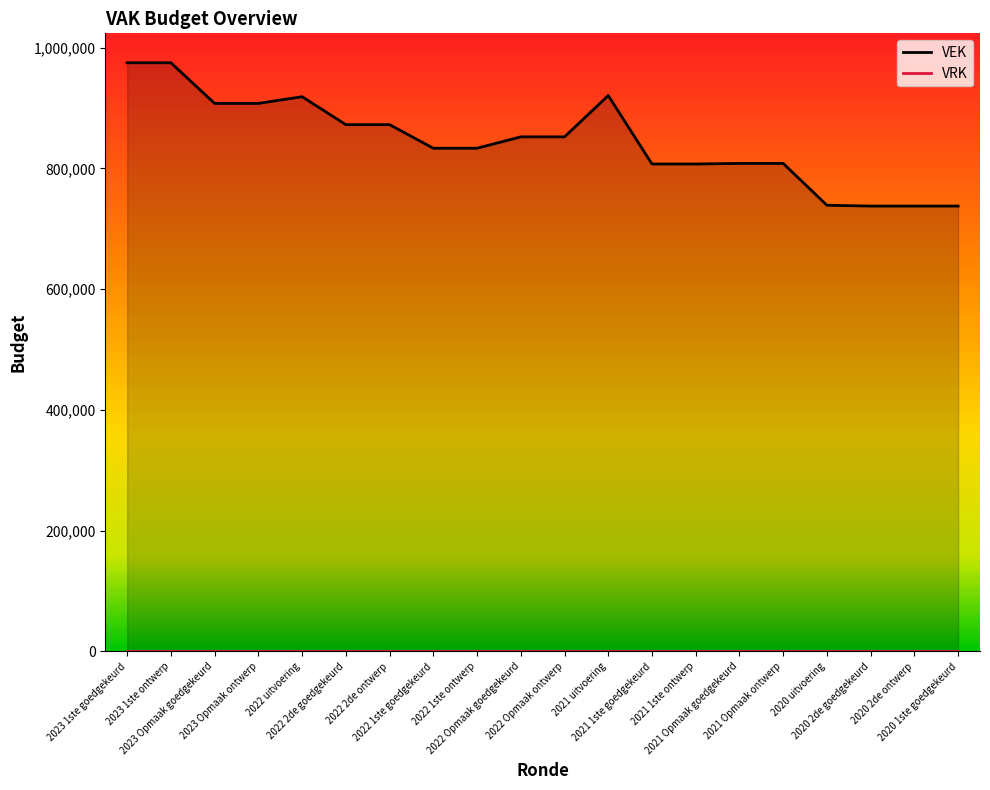

List the series in order of their overall mean, lowest first.

VRK, VEK